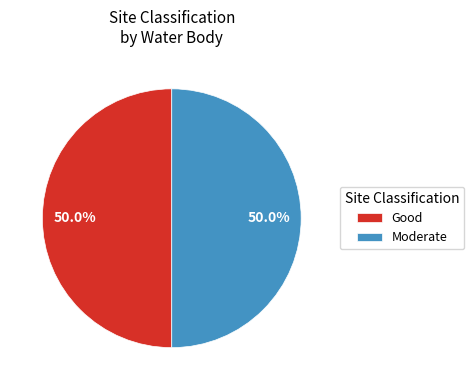

How much of the chart is everything except Moderate?

50.0%